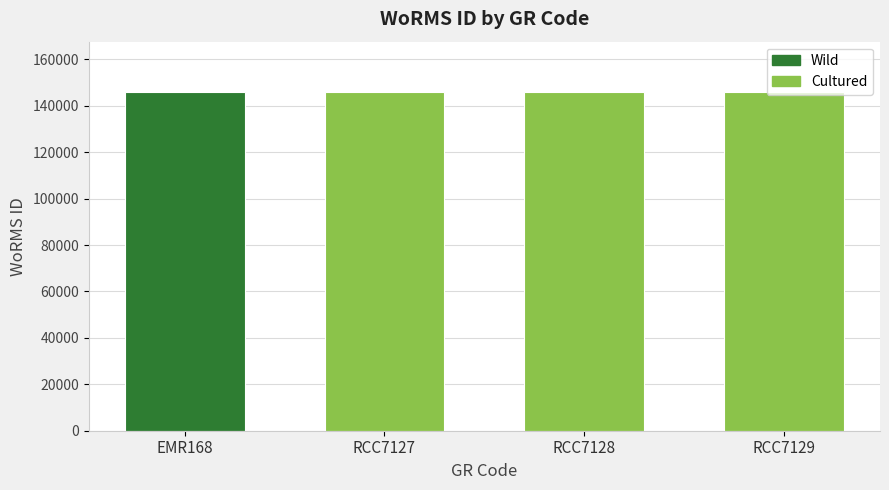

How many bars are there in total?

4